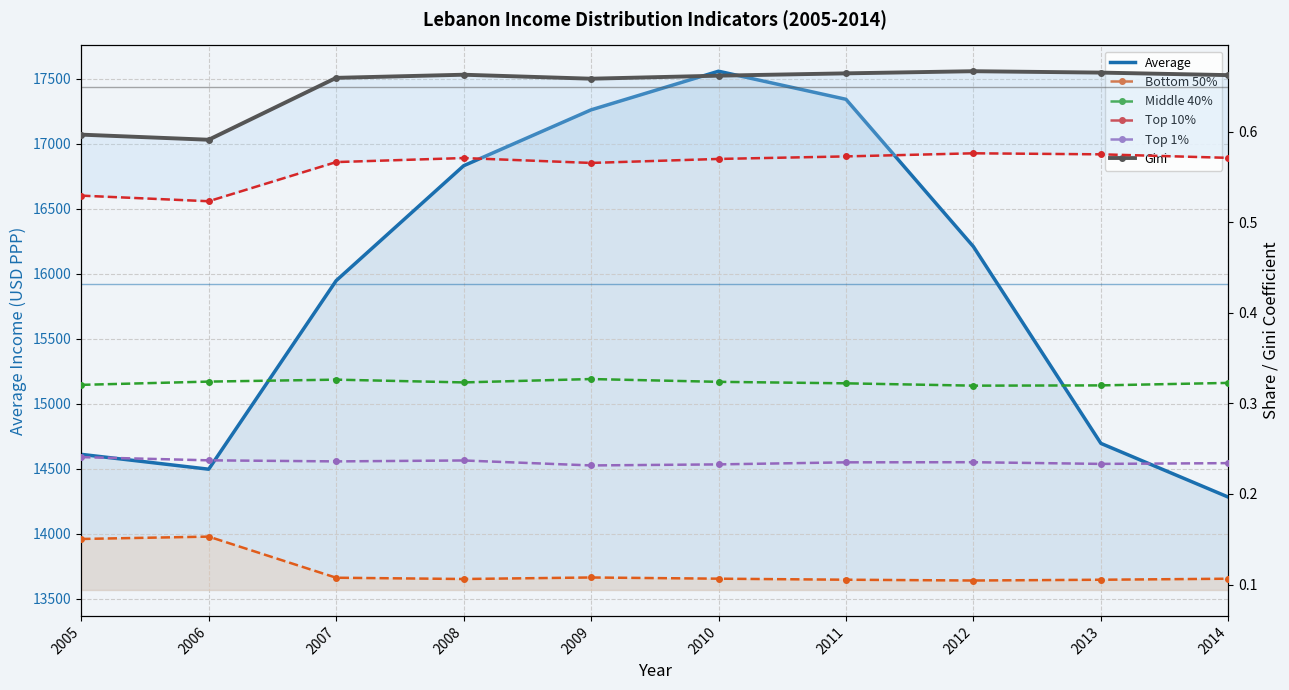

Reading right to left, list all the values displayed in this chart.

Average: 14280.8	14694.1	16207.1	17340.3	17556.3	17259.1	16829.1	15945.4	14495.5	14609.7
Bottom 50%: 0.1	0.1	0.1	0.1	0.1	0.1	0.1	0.1	0.2	0.2
Middle 40%: 0.3	0.3	0.3	0.3	0.3	0.3	0.3	0.3	0.3	0.3
Top 10%: 0.6	0.6	0.6	0.6	0.6	0.6	0.6	0.6	0.5	0.5
Top 1%: 0.2	0.2	0.2	0.2	0.2	0.2	0.2	0.2	0.2	0.2
Gini: 0.7	0.7	0.7	0.7	0.7	0.7	0.7	0.7	0.6	0.6